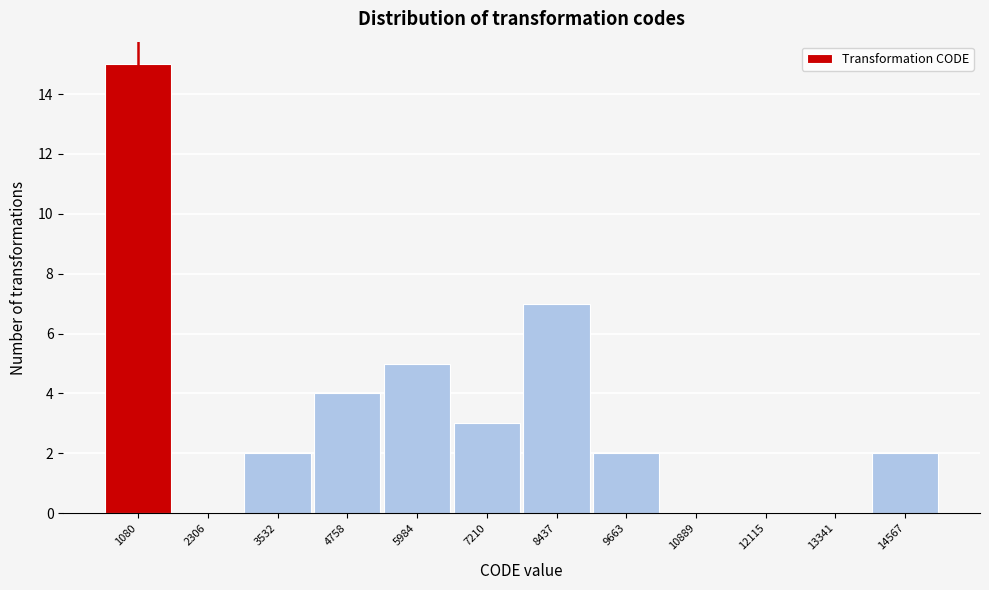

Reading right to left, what are all the values shown in this chart?

14567=2	13341=0	12115=0	10889=0	9663=2	8437=7	7210=3	5984=5	4758=4	3532=2	2306=0	1080=15